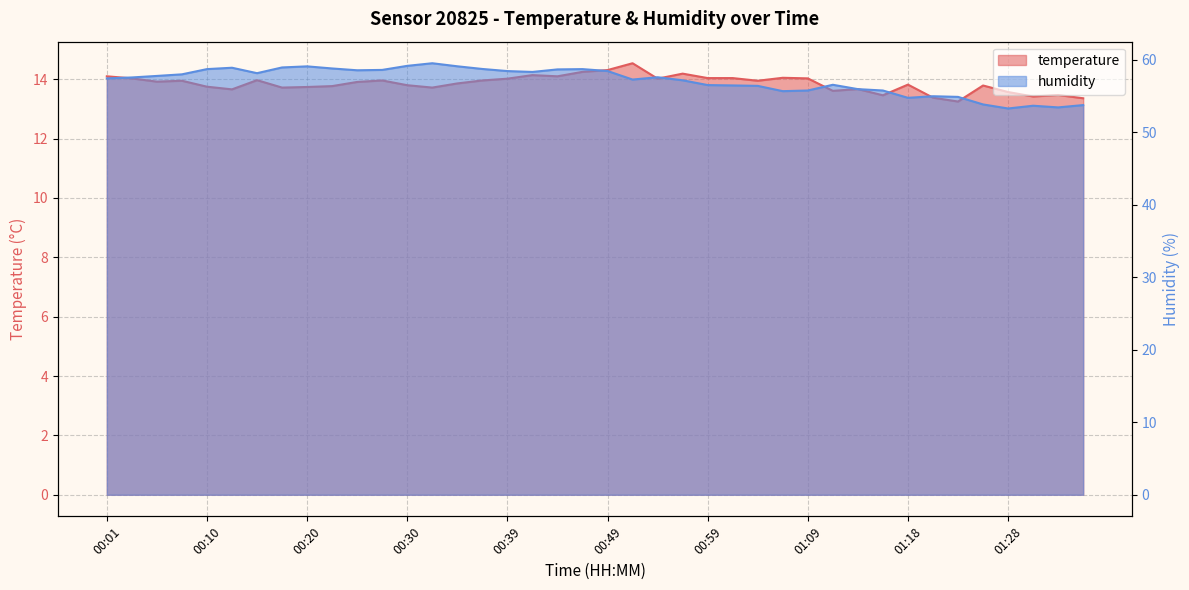

What is the average value of the humidity series?

57.1